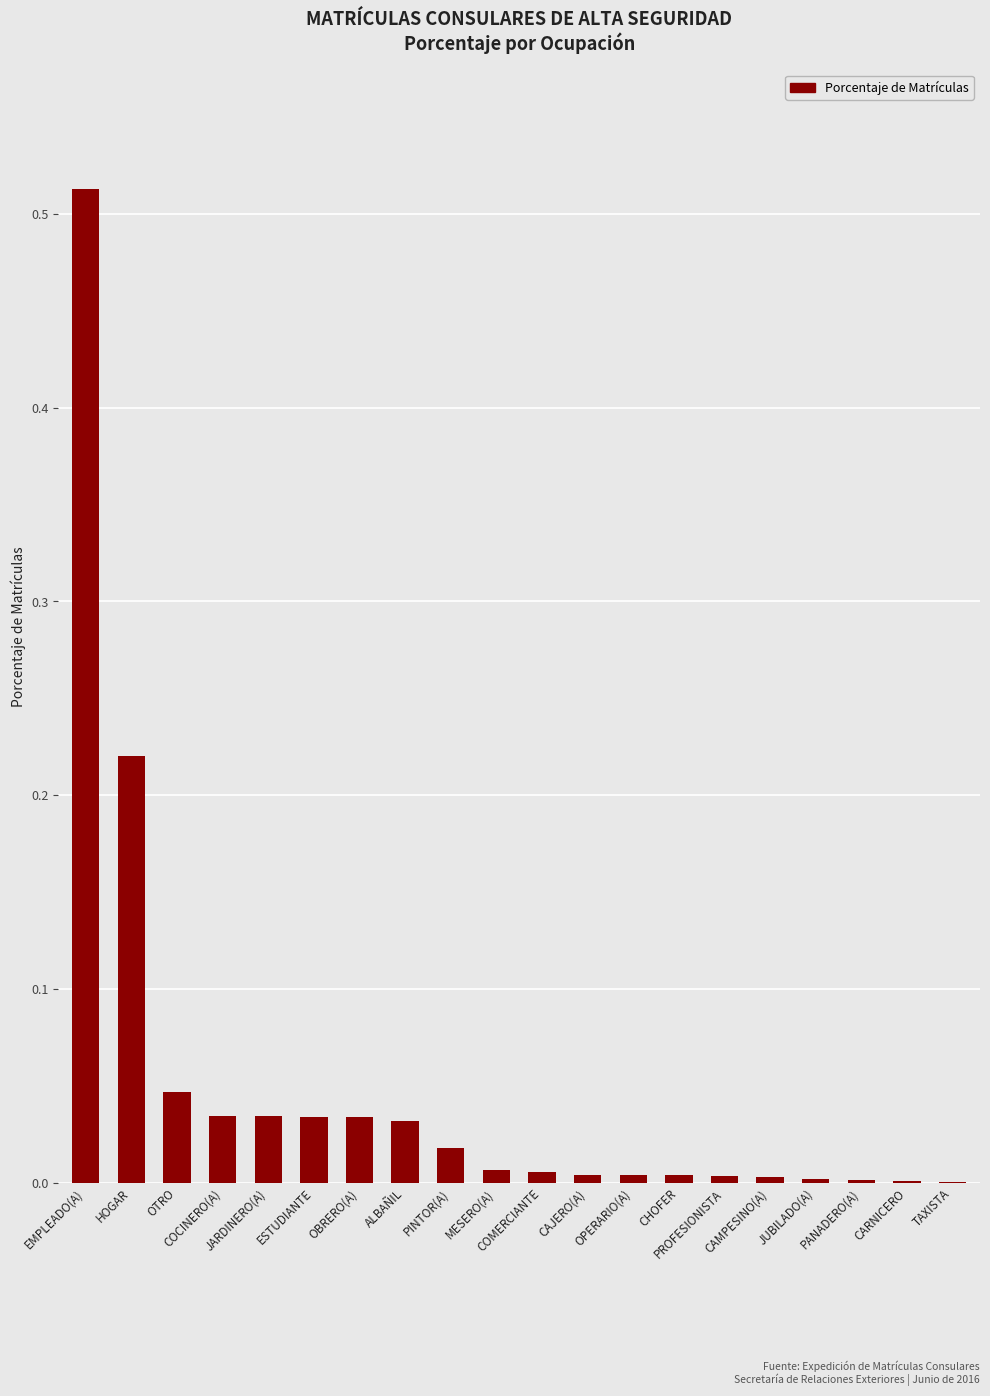

How many distinct data groups are displayed?

1